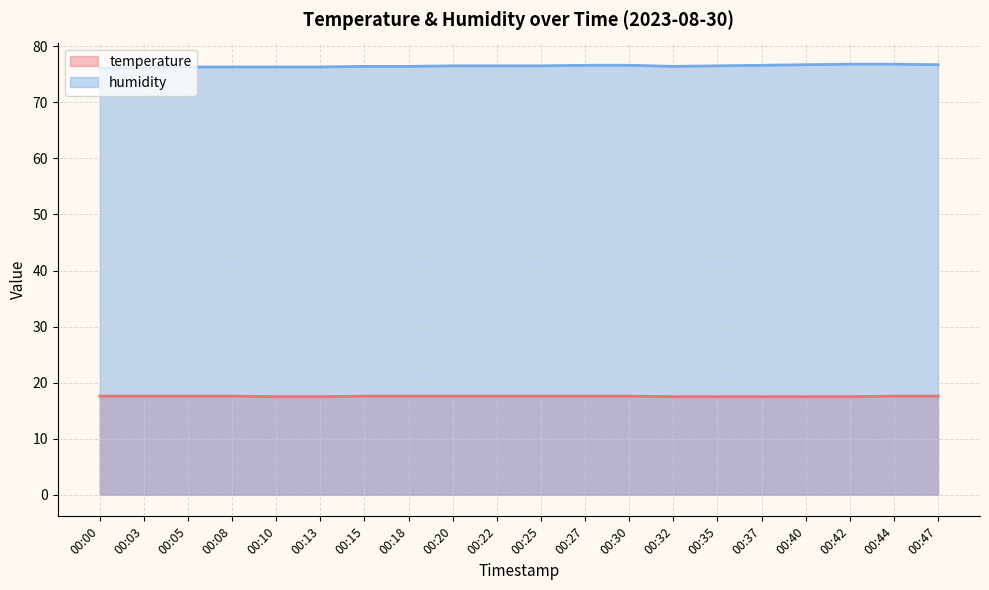

Reading right to left, extract all data points from this chart.

temperature: 00:47=17.6	00:44=17.6	00:42=17.5	00:40=17.5	00:37=17.5	00:35=17.5	00:32=17.5	00:30=17.6	00:27=17.6	00:25=17.6	00:22=17.6	00:20=17.6	00:18=17.6	00:15=17.6	00:13=17.5	00:10=17.5	00:08=17.6	00:05=17.6	00:03=17.6	00:00=17.6
humidity: 00:47=76.7	00:44=76.8	00:42=76.8	00:40=76.7	00:37=76.6	00:35=76.5	00:32=76.4	00:30=76.6	00:27=76.6	00:25=76.5	00:22=76.5	00:20=76.5	00:18=76.4	00:15=76.4	00:13=76.3	00:10=76.3	00:08=76.3	00:05=76.3	00:03=76.2	00:00=76.1